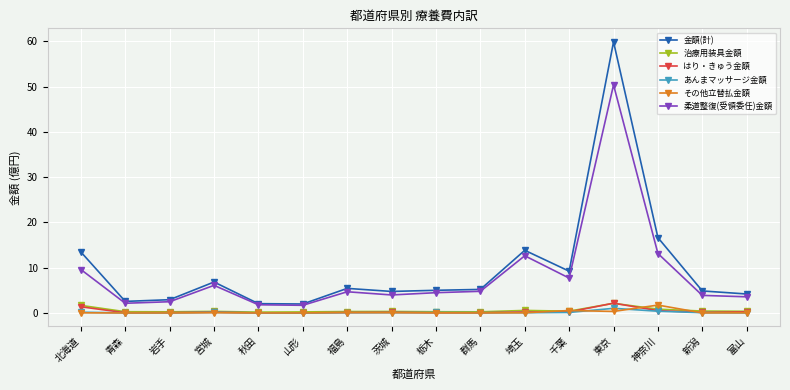

Which series has the largest total across all categories?

金額(計)